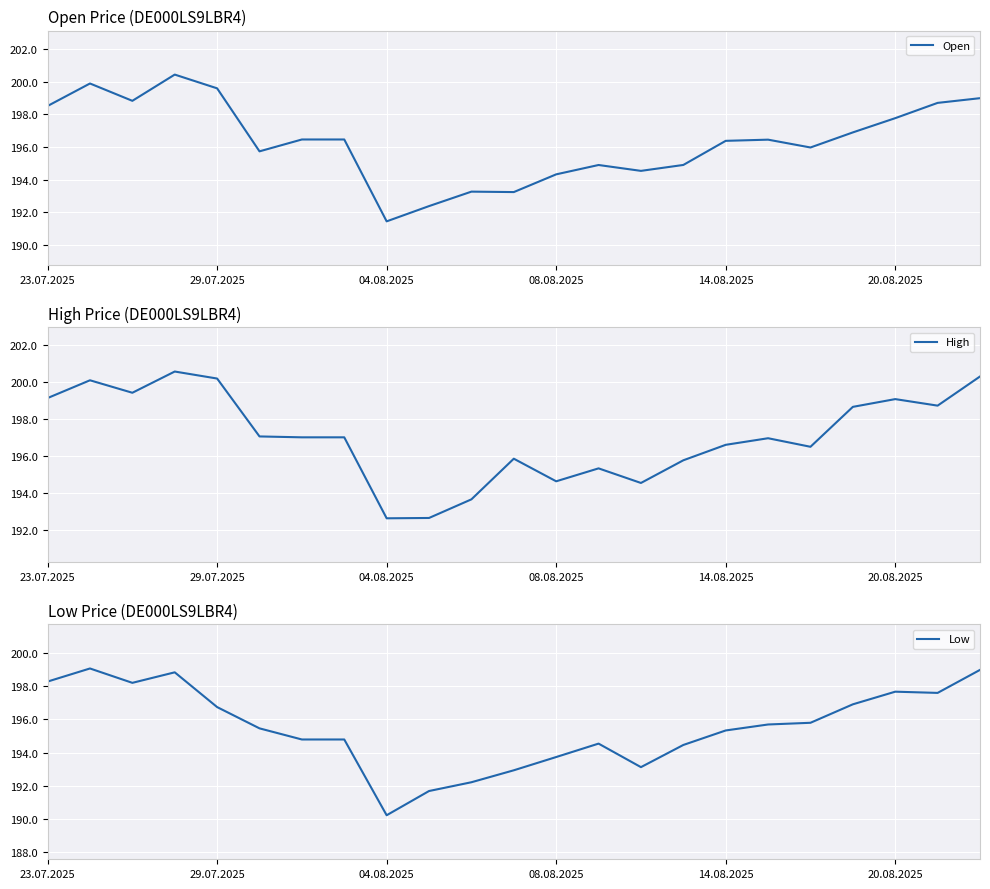

Count the number of categories in the chart.

23